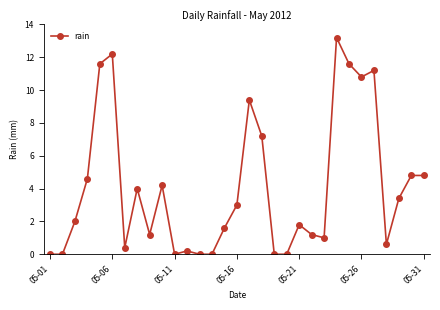

What is the greatest value displayed?

13.2